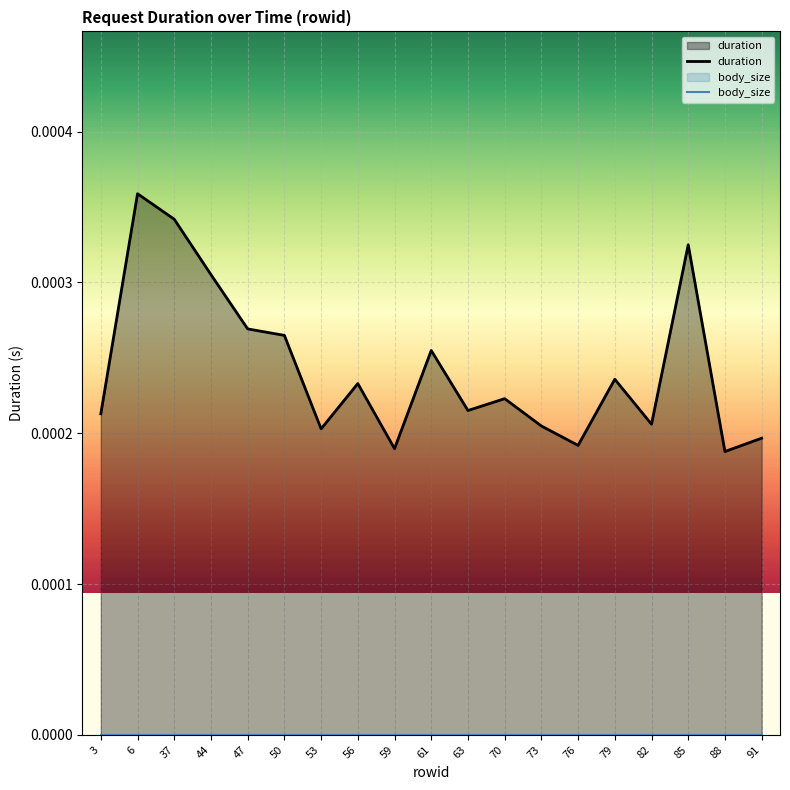

True or false: body_size and duration intersect in this chart.

False